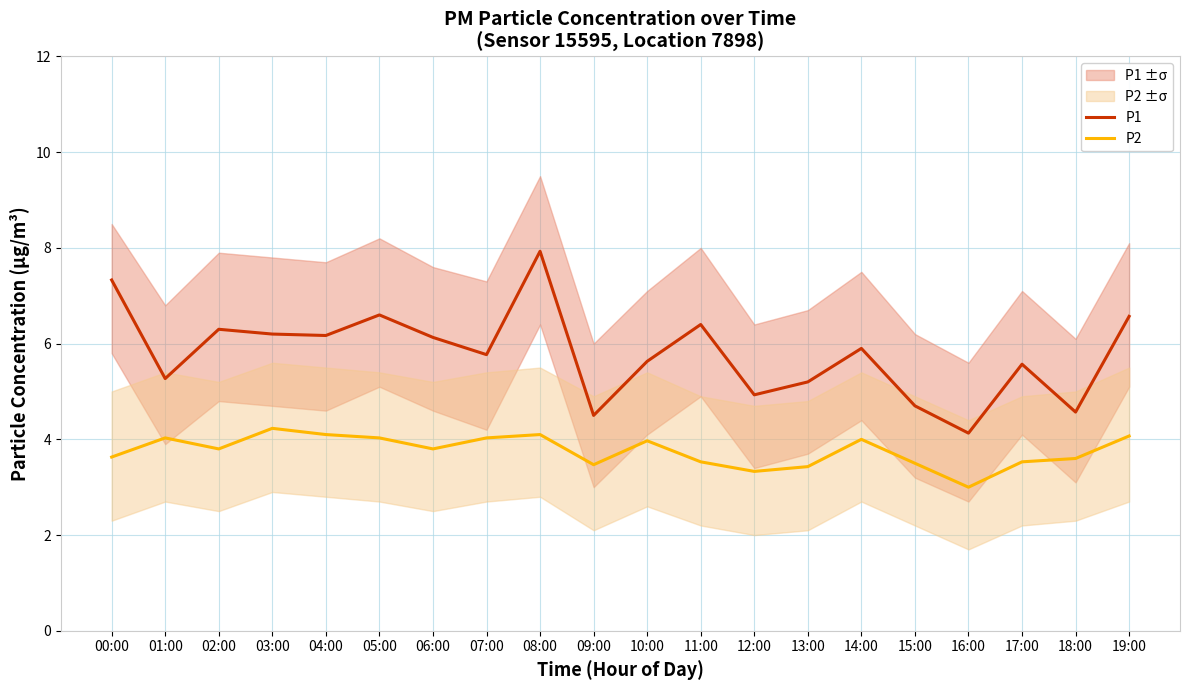

At 04:00, list the series in order from largest to smallest.

P1, P2